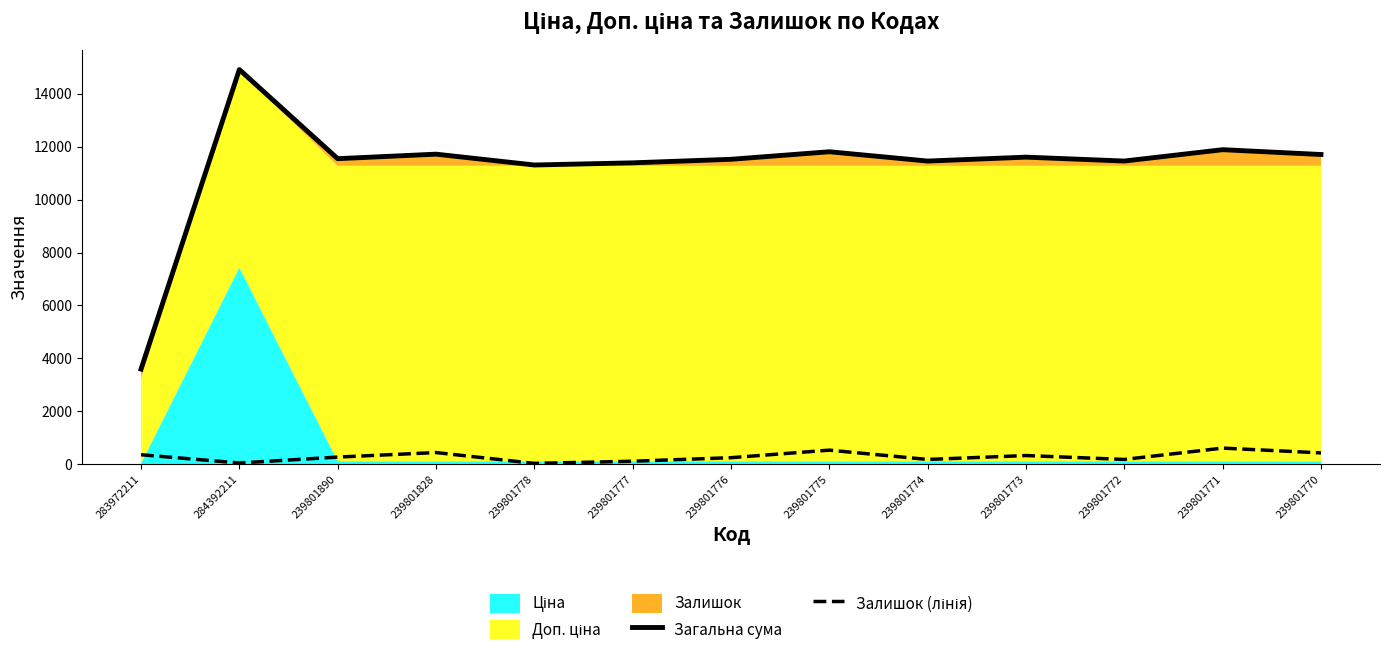

Where is Загальна сума nearest to the value 9256?

239801778